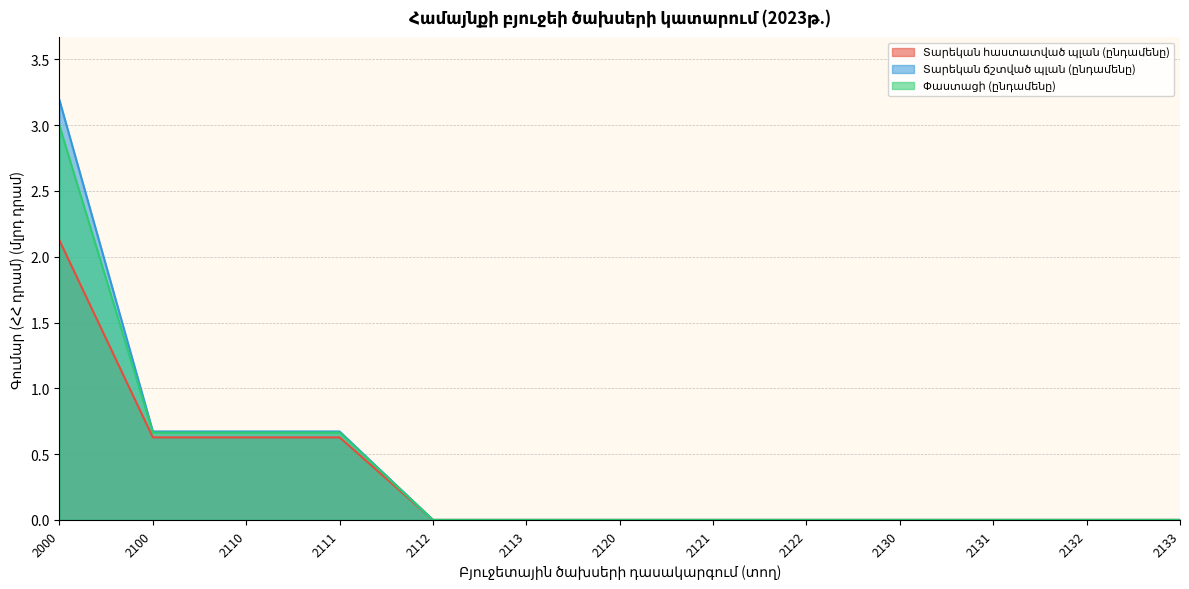

Reading left to right, transcribe all the data shown in this chart.

Տարեկան հաստատված պլան (ընդամենը): 2.1	0.6	0.6	0.6	0.0	0.0	0.0	0.0	0.0	0.0	0.0	0.0	0.0
Տարեկան ճշտված պլան (ընդամենը): 3.2	0.7	0.7	0.7	0.0	0.0	0.0	0.0	0.0	0.0	0.0	0.0	0.0
Փաստացի (ընդամենը): 3.0	0.7	0.7	0.7	0.0	0.0	0.0	0.0	0.0	0.0	0.0	0.0	0.0